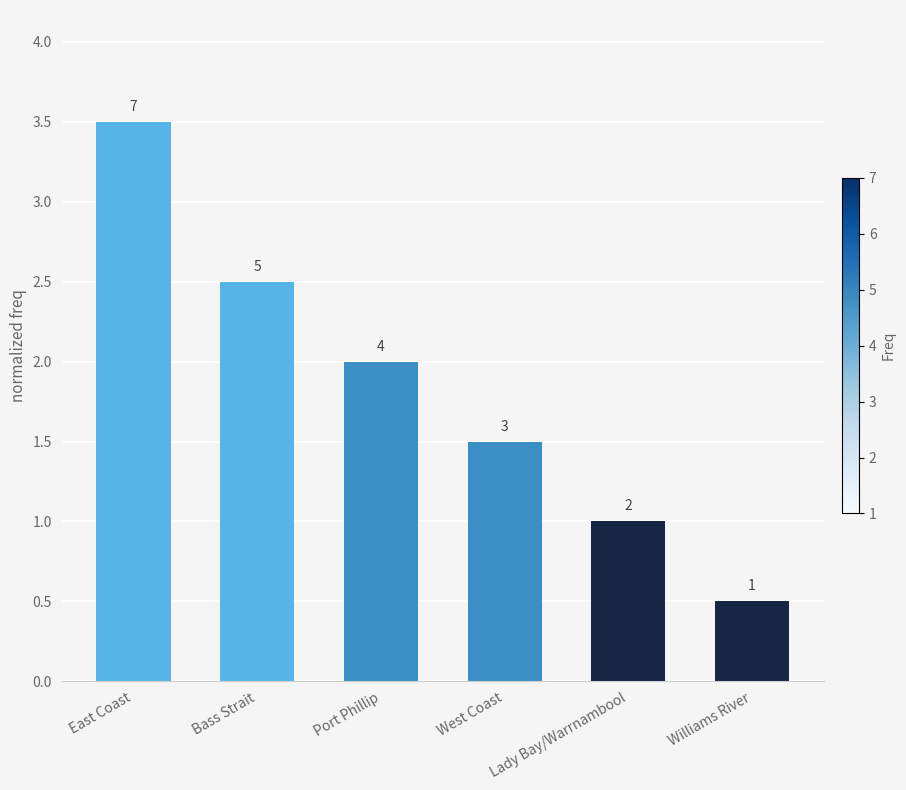

At which label is the value closest to 2?

Port Phillip